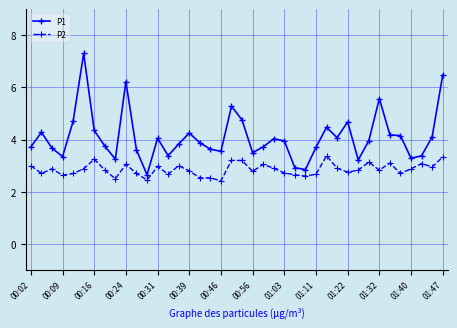

What are all the series names shown in the legend?

P1, P2